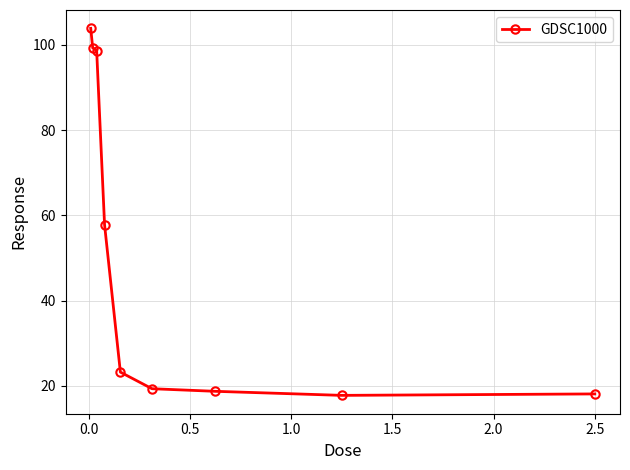

What is the minimum value shown in the chart?

17.8